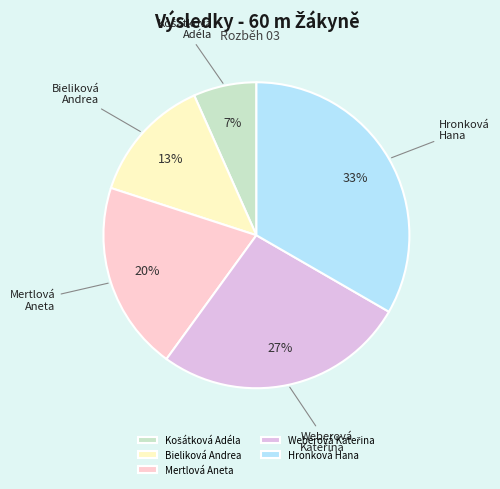

Is Bieliková Andrea the majority of the pie?

No